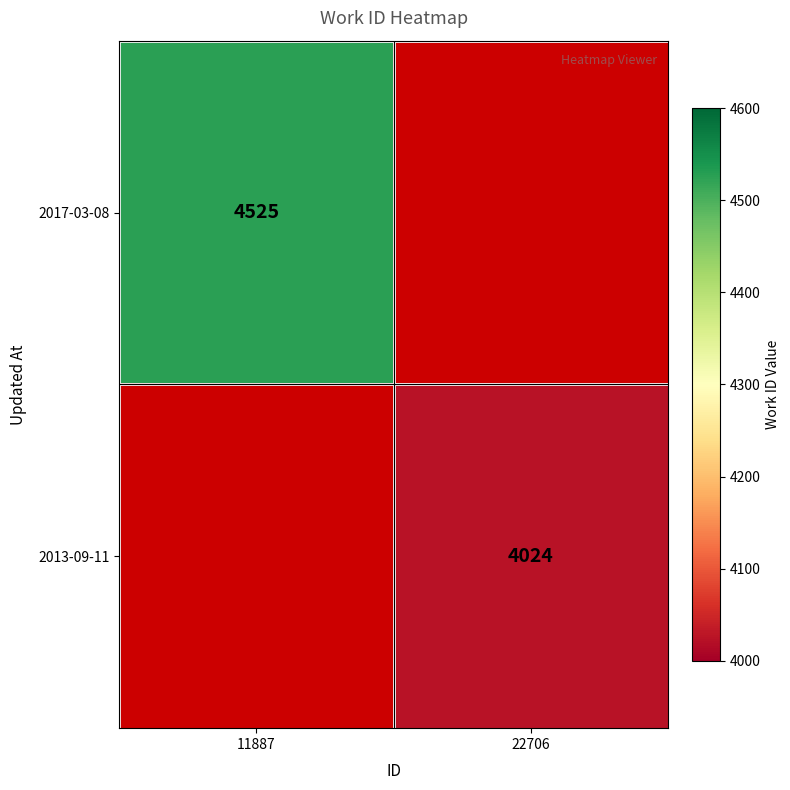

How many categories are shown in the chart?

2